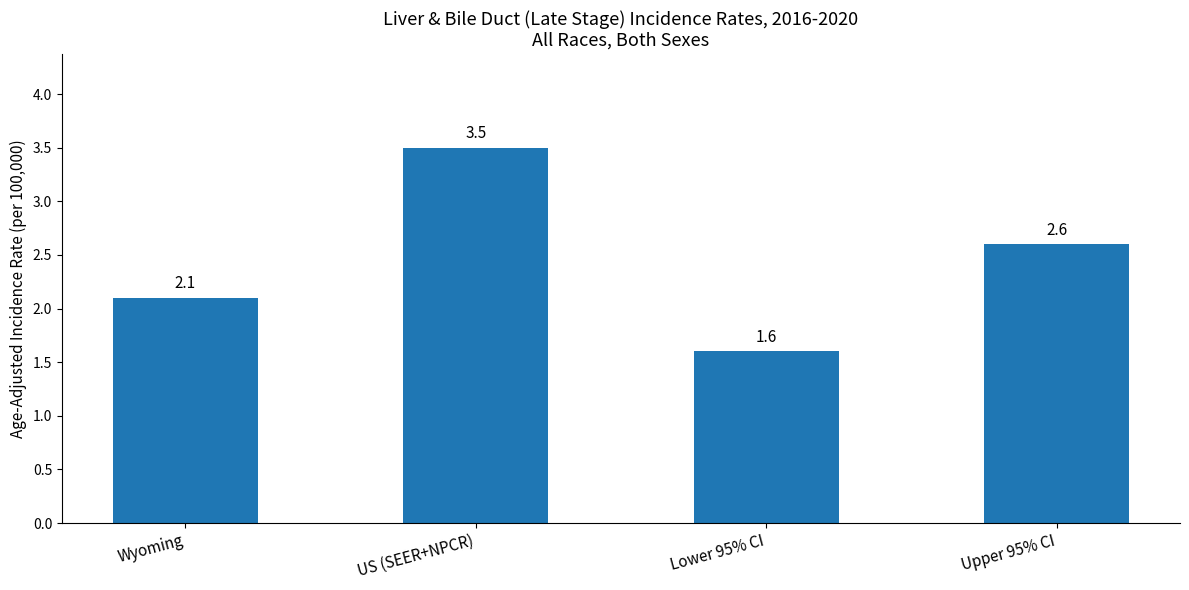

Where is the data nearest to the value 2?

Wyoming